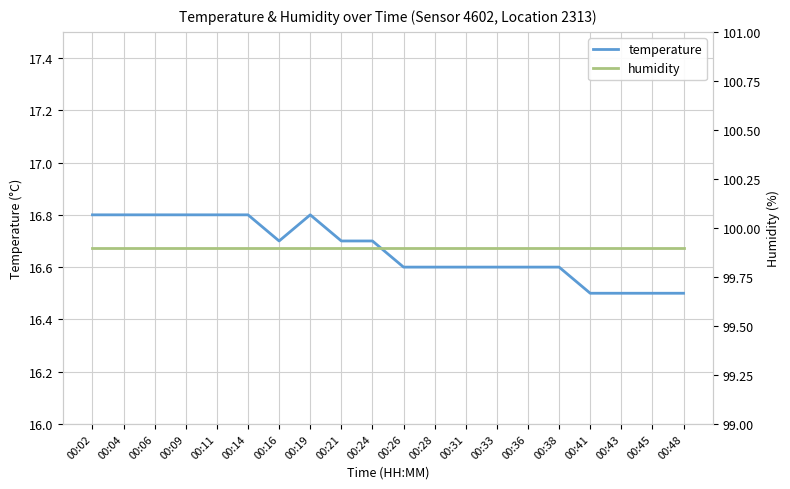

Count the number of categories in the chart.

20